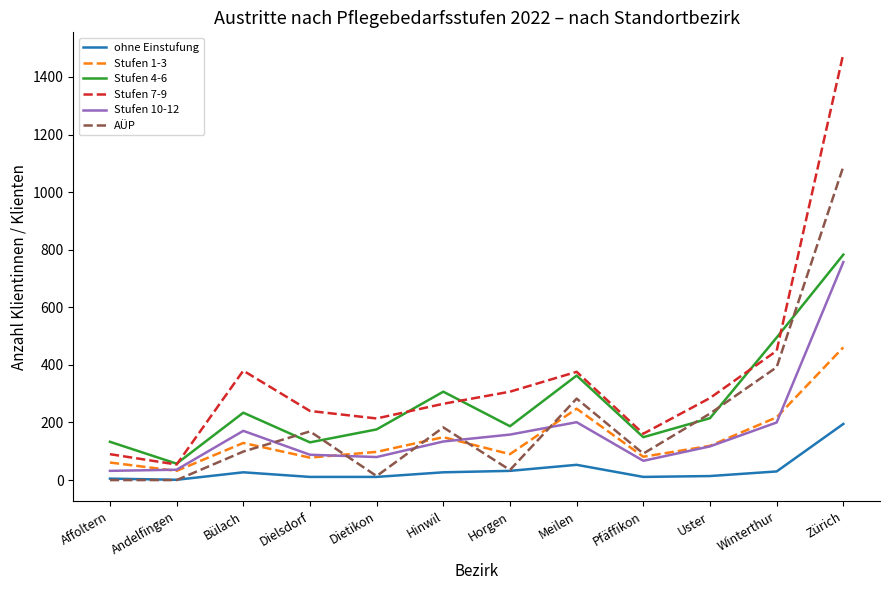

Which category has the highest value in the Stufen 1-3 series?

Zürich